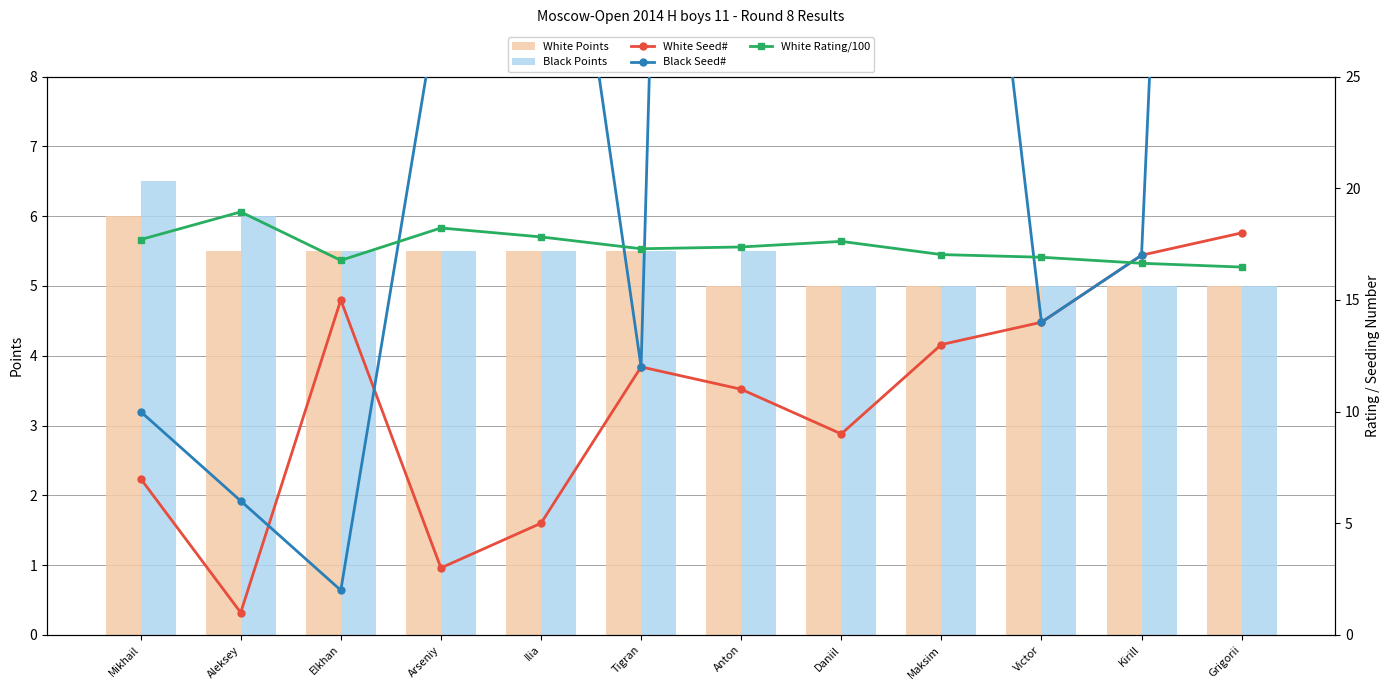

What is the difference between the maximum and minimum values in the White Rating/100 series?

2.5